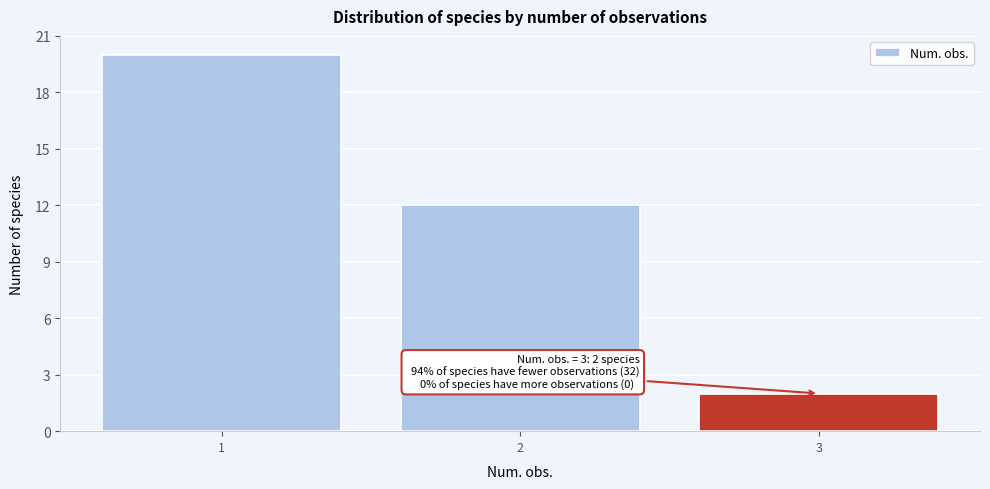

Which range on the x-axis has the tallest bar?

0.5 to 1.5